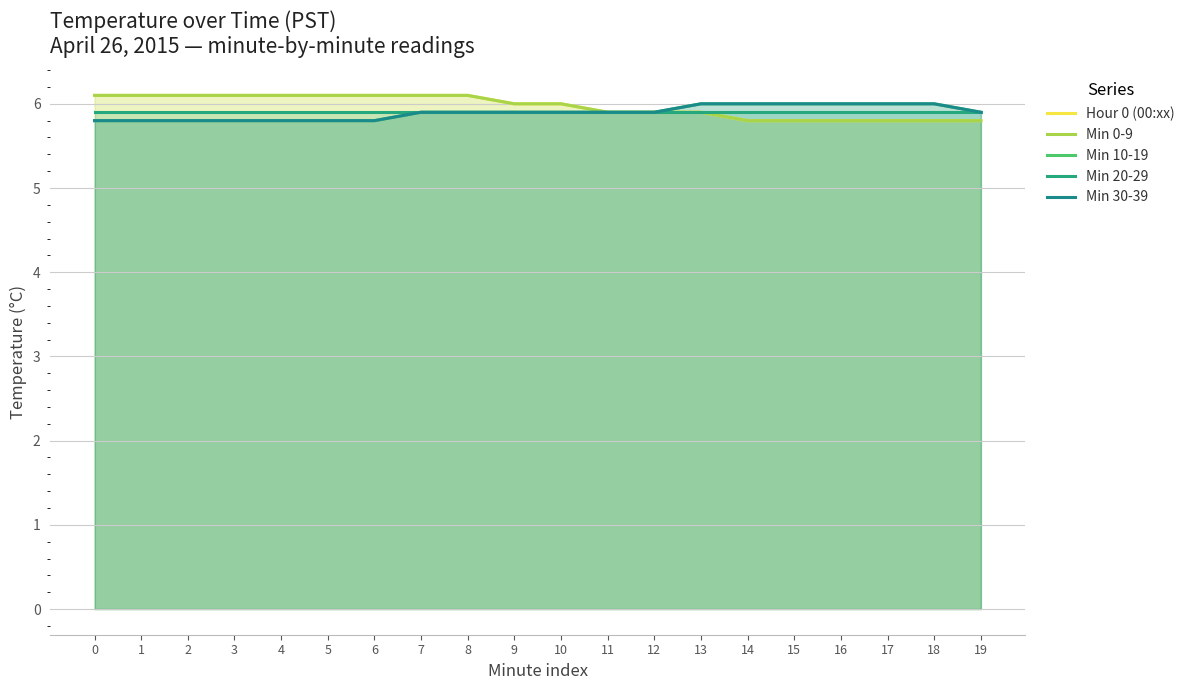

Does the chart have visible grid lines?

Yes